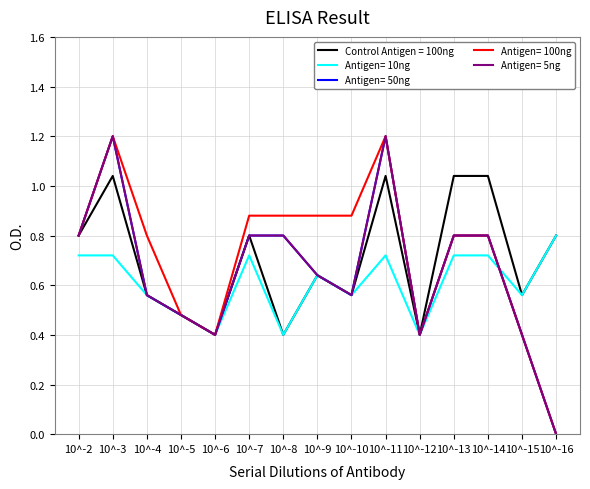

Does the chart have visible grid lines?

Yes